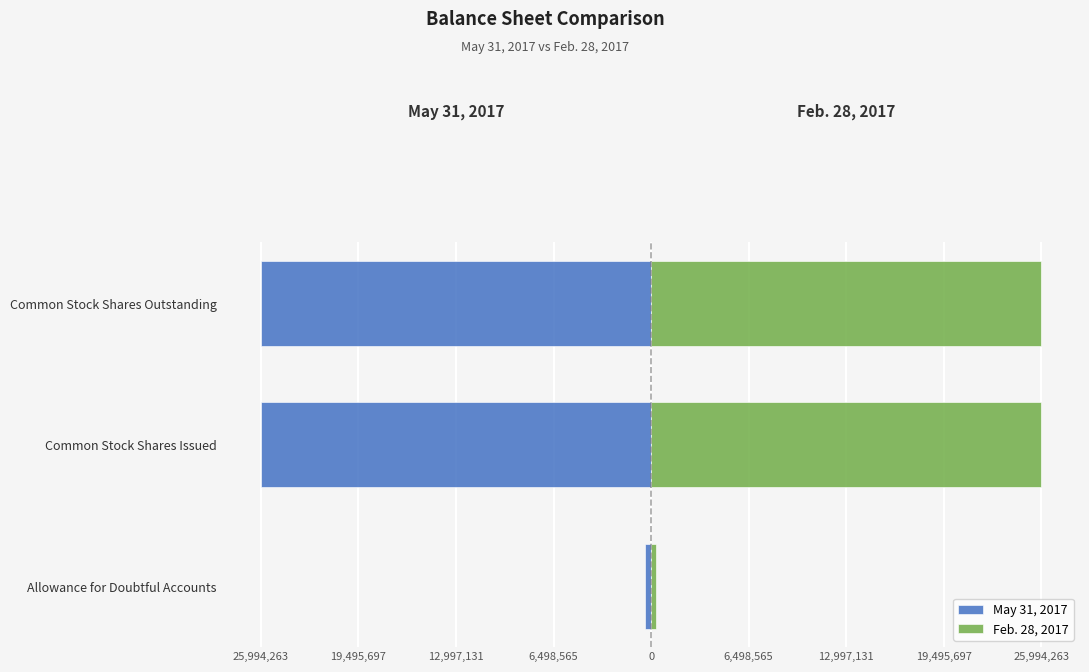

Rank the series by their maximum value, from highest to lowest.

Feb. 28, 2017, May 31, 2017